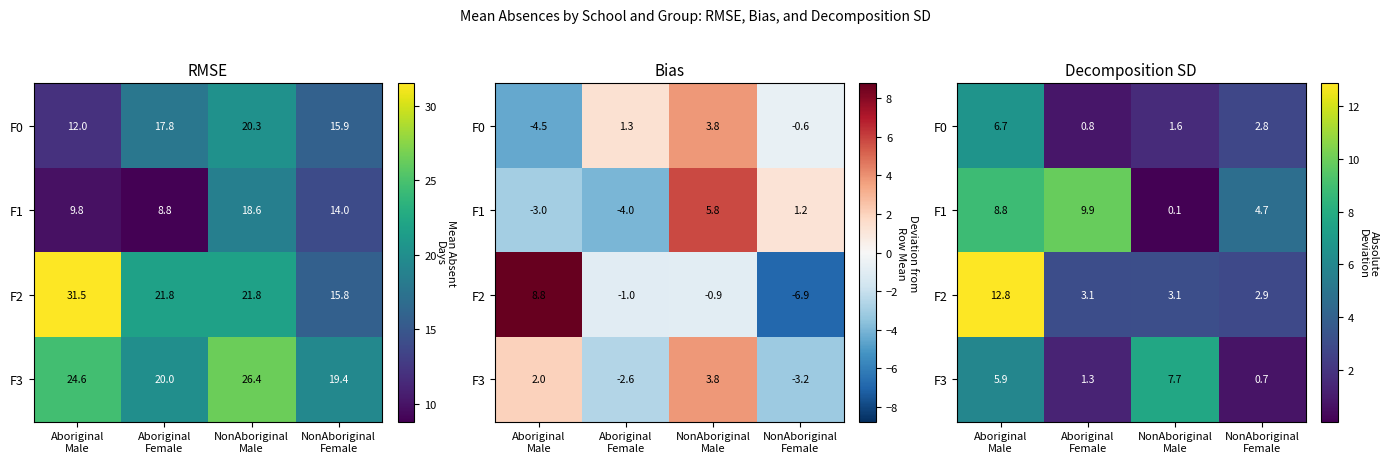

Between Aboriginal Male and Aboriginal Female, which series saw the biggest shift?

F2